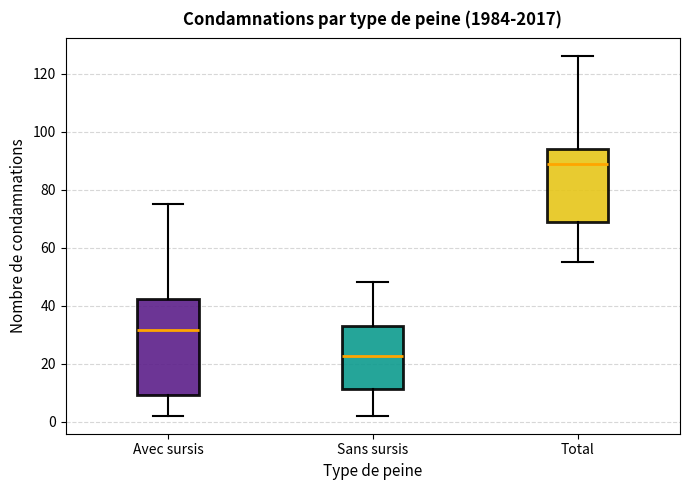

Where does the lower whisker of the box for Total end on the y-axis? The values are not printed on the chart, so give them approximately, as read against the axis.

56